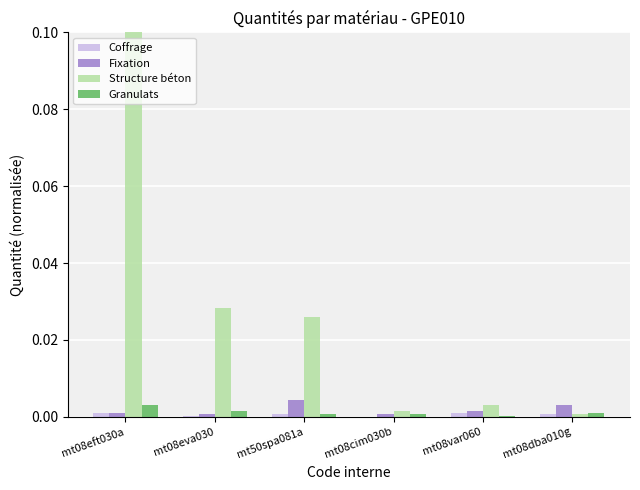

True or false: Coffrage has a value of 0.0 at mt08var060.

True